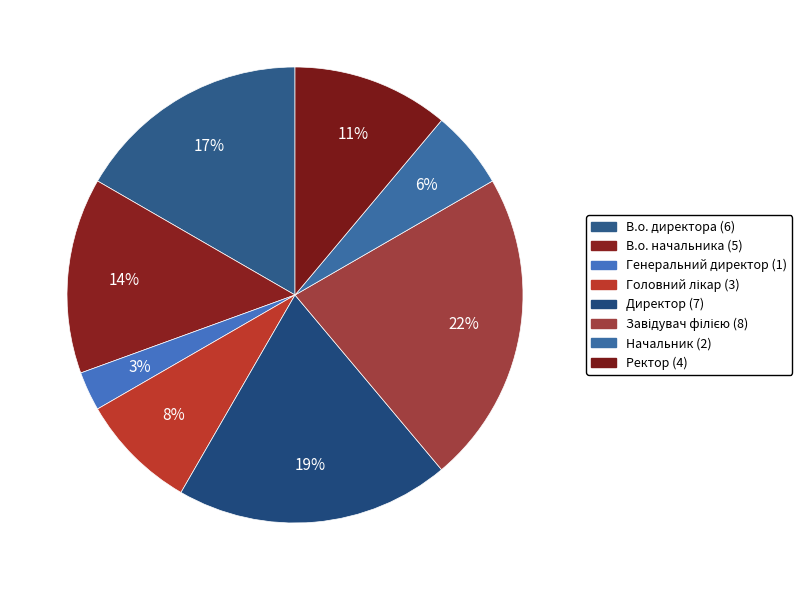

Count the number of slices in the pie.

8